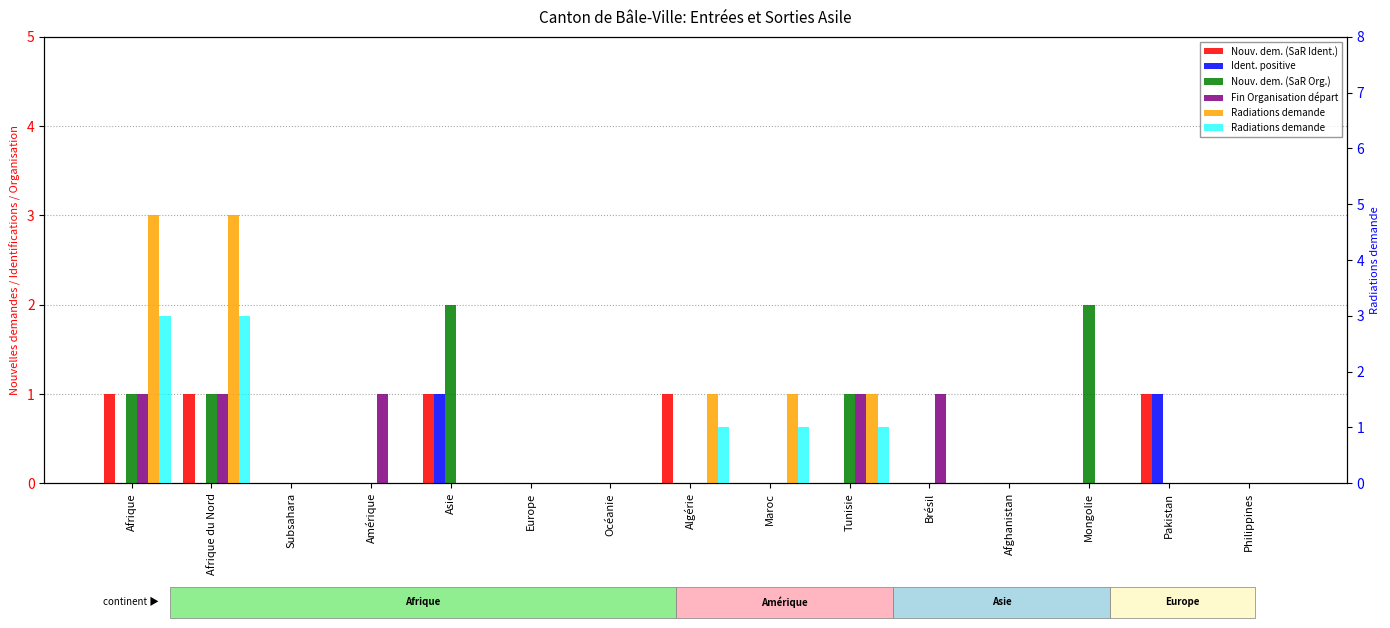

Reading left to right, what are all the values shown in this chart?

Nouv. dem. (SaR Ident.): Afrique=1	Afrique du Nord=1	Subsahara=0	Amérique=0	Asie=1	Europe=0	Océanie=0	Algérie=1	Maroc=0	Tunisie=0	Brésil=0	Afghanistan=0	Mongolie=0	Pakistan=1	Philippines=0
Ident. positive: Afrique=0	Afrique du Nord=0	Subsahara=0	Amérique=0	Asie=1	Europe=0	Océanie=0	Algérie=0	Maroc=0	Tunisie=0	Brésil=0	Afghanistan=0	Mongolie=0	Pakistan=1	Philippines=0
Nouv. dem. (SaR Org.): Afrique=1	Afrique du Nord=1	Subsahara=0	Amérique=0	Asie=2	Europe=0	Océanie=0	Algérie=0	Maroc=0	Tunisie=1	Brésil=0	Afghanistan=0	Mongolie=2	Pakistan=0	Philippines=0
Fin Organisation départ: Afrique=1	Afrique du Nord=1	Subsahara=0	Amérique=1	Asie=0	Europe=0	Océanie=0	Algérie=0	Maroc=0	Tunisie=1	Brésil=1	Afghanistan=0	Mongolie=0	Pakistan=0	Philippines=0
Radiations demande: Afrique=3	Afrique du Nord=3	Subsahara=0	Amérique=0	Asie=0	Europe=0	Océanie=0	Algérie=1	Maroc=1	Tunisie=1	Brésil=0	Afghanistan=0	Mongolie=0	Pakistan=0	Philippines=0